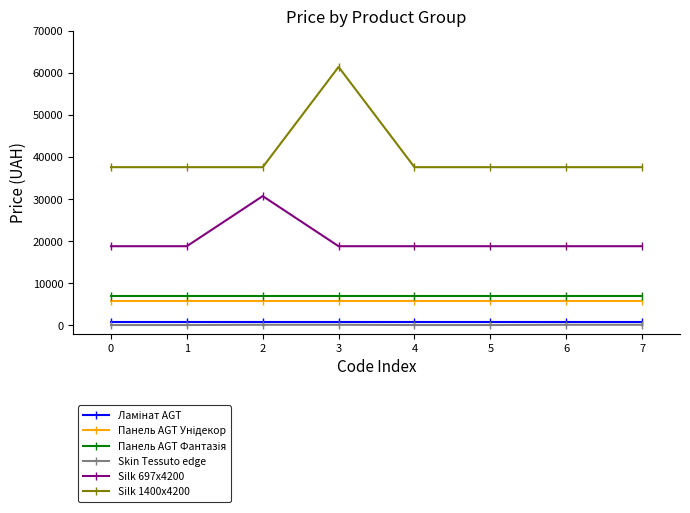

Which series has the largest range (max minus min)?

Silk 1400x4200